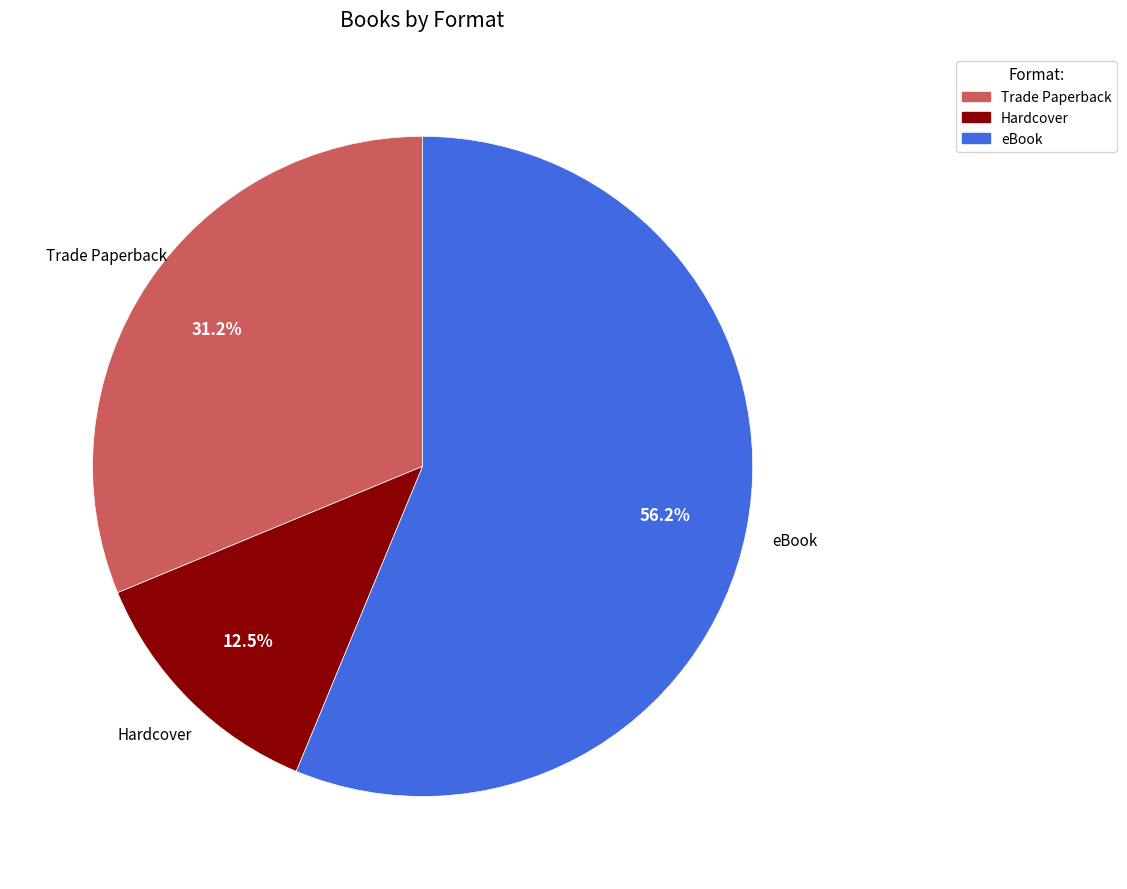

What is the ratio of the value at Trade Paperback to the value at Hardcover?

2.5